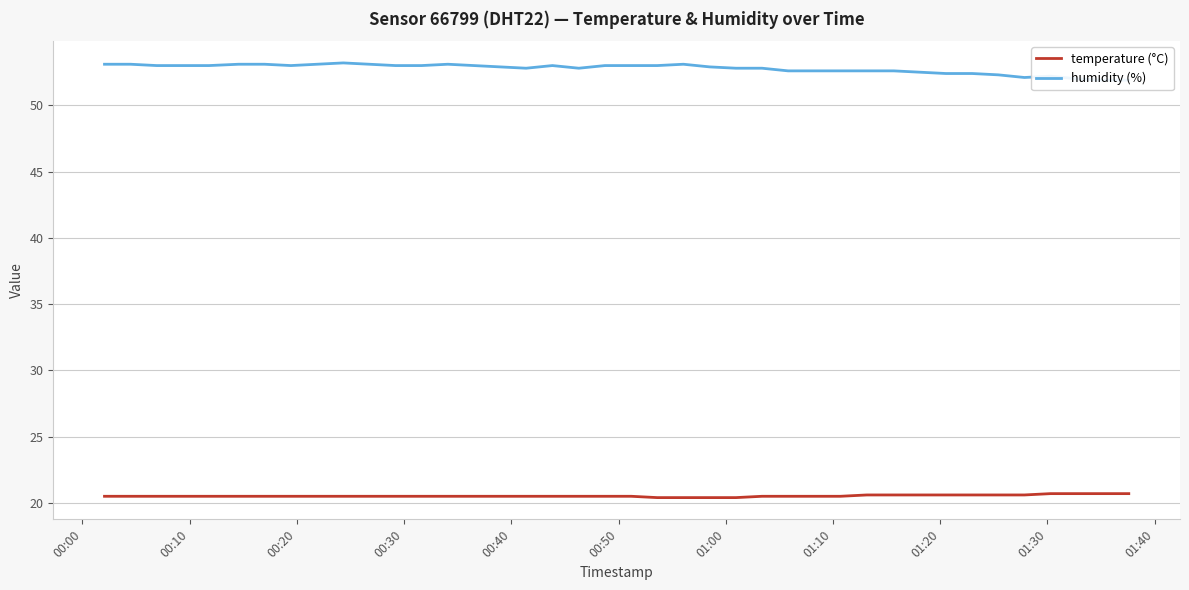

What is the maximum value for temperature (°C)?

20.7